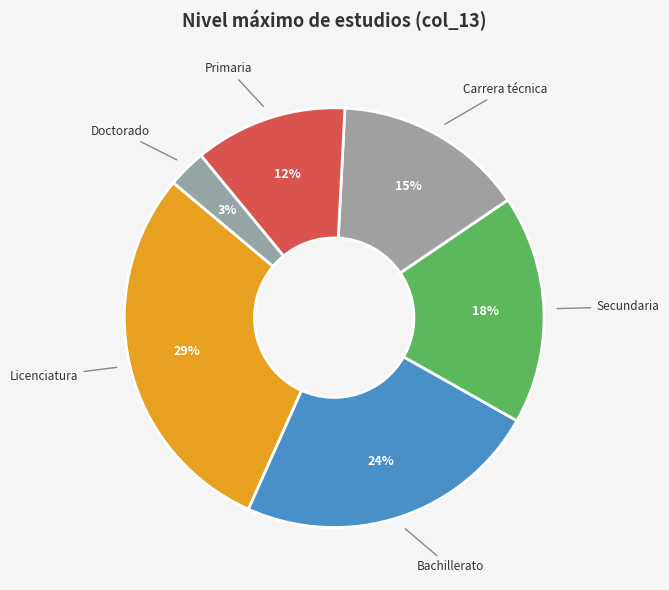

Which has a higher value, Carrera técnica or Bachillerato?

Bachillerato